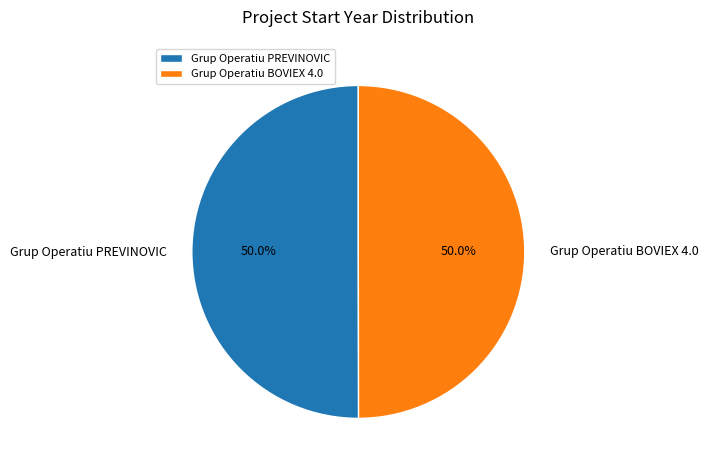

Approximately how many times larger is the value at Grup Operatiu BOVIEX 4.0 compared to Grup Operatiu PREVINOVIC?

1.0